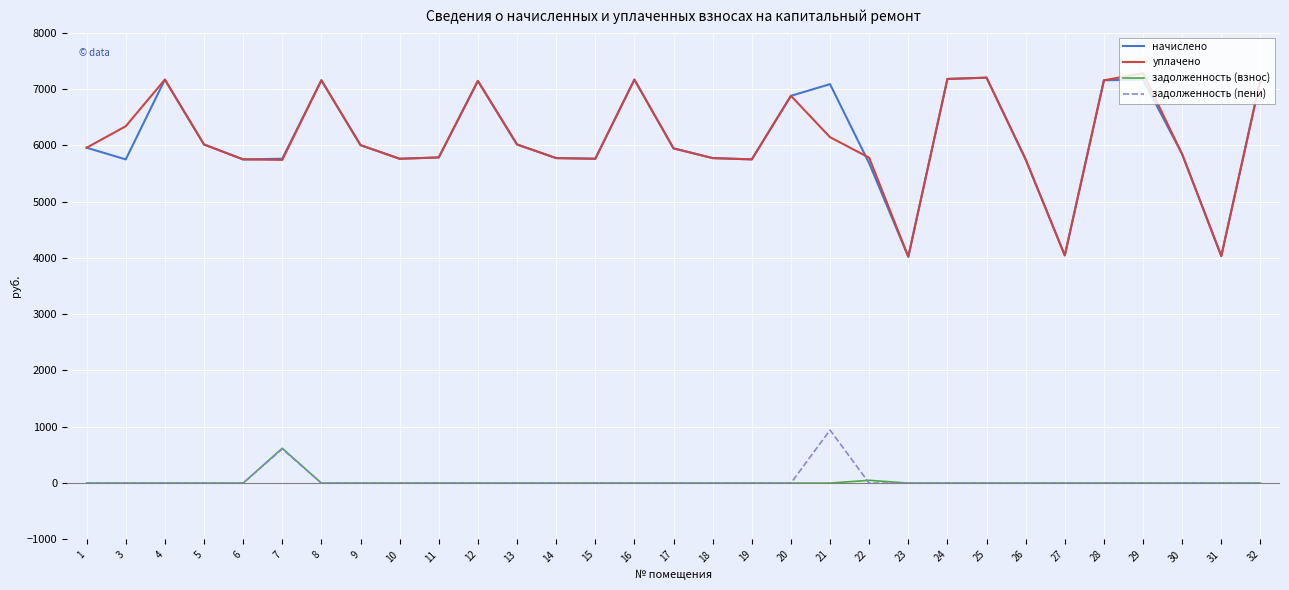

What is the difference between the начислено values at 23 and 13?

1993.0